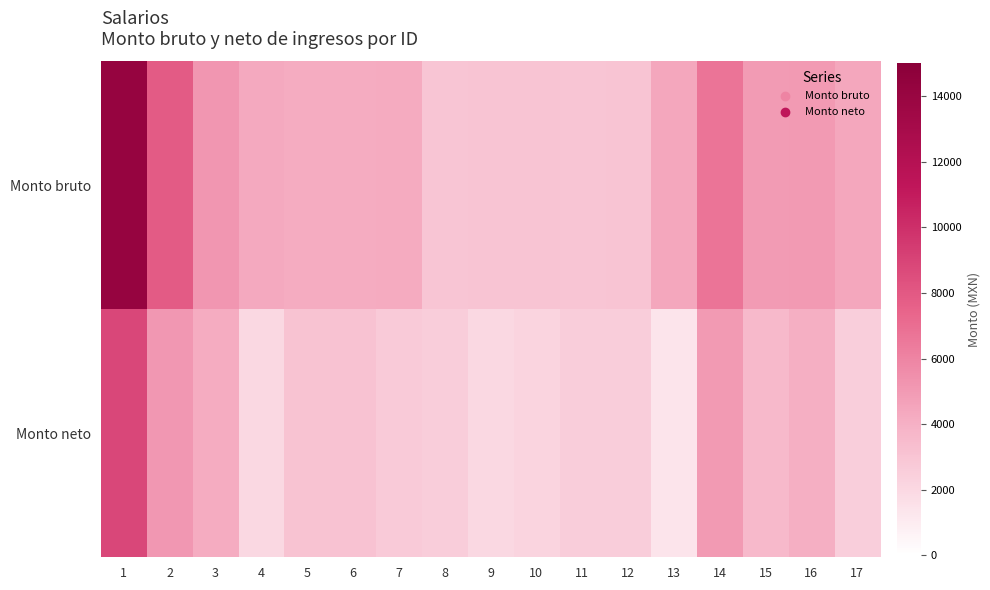

Reading left to right, transcribe all the data shown in this chart.

Monto bruto: 1=14136.7	2=7894.6	3=5204.0	4=4328.7	5=4208.2	6=4208.2	7=4255.7	8=2954.4	9=3015.7	10=3008.2	11=2954.4	12=3014.4	13=4403.6	14=6691.2	15=4978.6	16=4993.7	17=4405.3
Monto neto: 1=8818.5	2=5113.8	3=4167.0	4=2021.6	5=3047.0	6=3117.0	7=2704.4	8=2524.7	9=2037.2	10=2184.1	11=2522.5	12=2570.9	13=1353.2	14=5012.4	15=3604.9	16=4046.8	17=2463.5